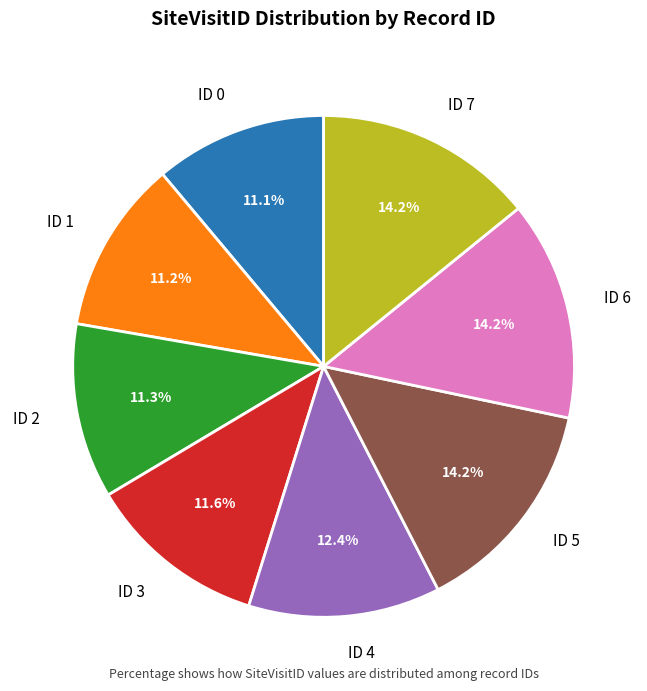

To the nearest percent, what portion does ID 0 represent?

11%